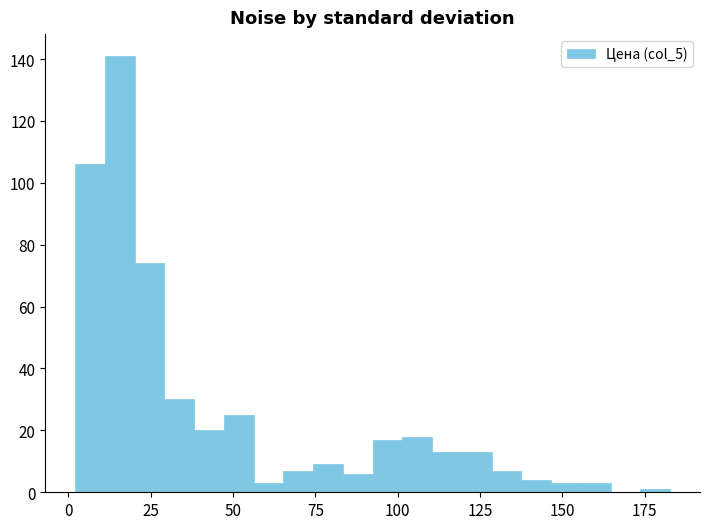

Read against the x-axis, roughly where is the centre of the tallest bar?

15